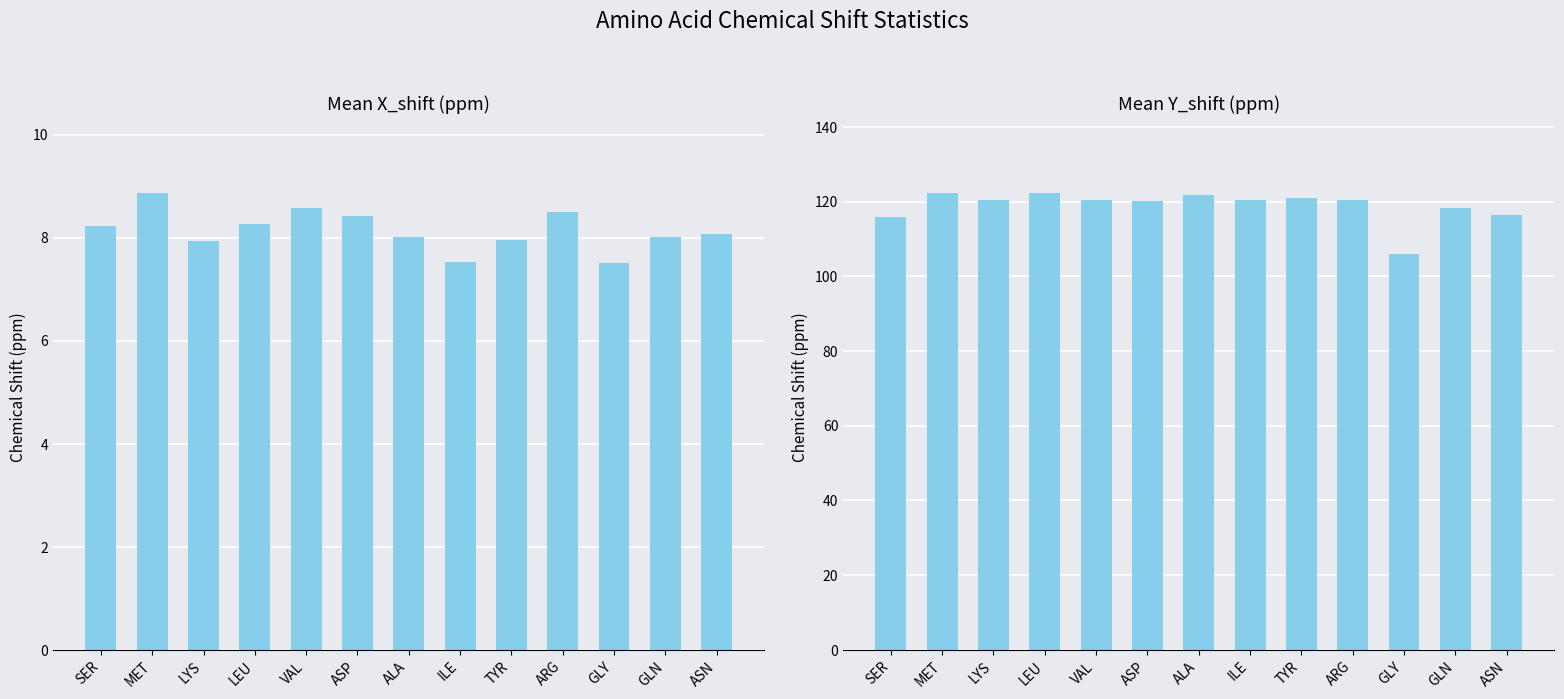

The value of Mean Y_shift (ppm) at ARG is 120.4. True or false?

True